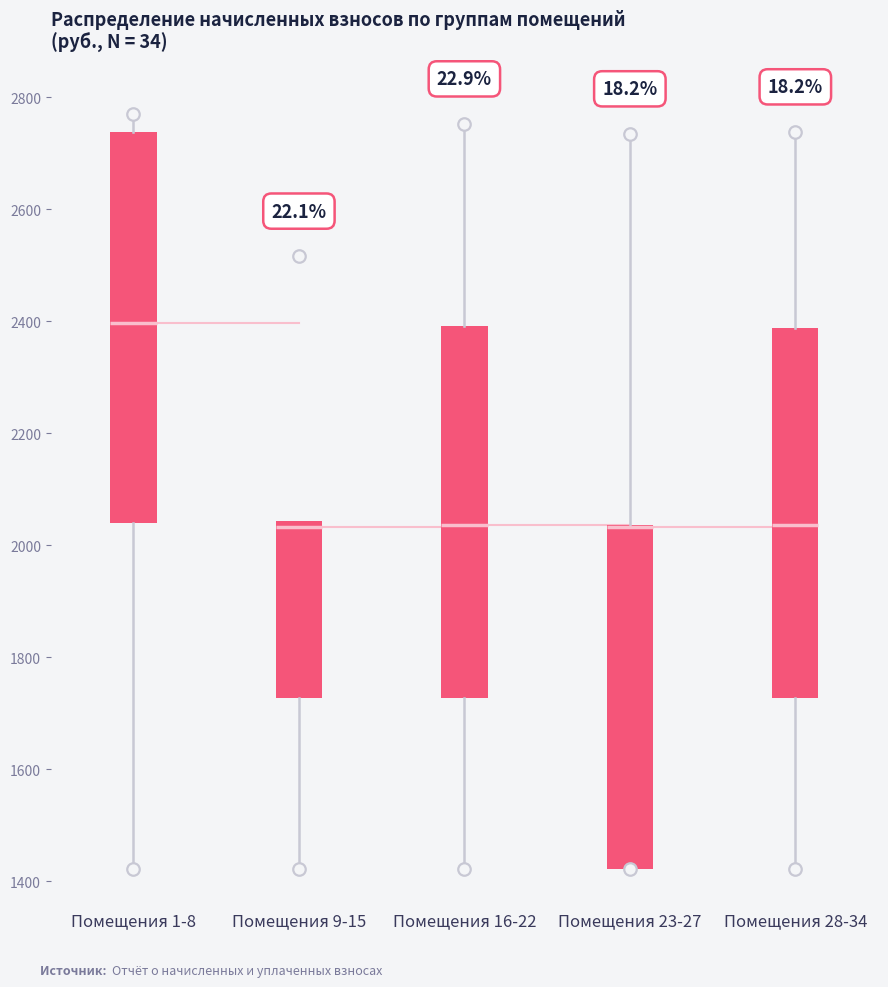

Reading left to right, read every box against the y-axis: the position of its median line, the range the box covers, and the ends of its whiskers. The values are not printed on the chart, so give them approximately, as read against the axis.

Помещения 1-8: median 2400, box 2040 to 2740, whiskers 1420 to 2780
Помещения 9-15: median 2040 (just below the box's upper edge), box 1720 to 2040, whiskers 1420 to 2040
Помещения 16-22: median 2040, box 1720 to 2400, whiskers 1420 to 2760
Помещения 23-27: median 2040 (drawn on the box's upper edge), box 1420 to 2040, whiskers 1420 to 2740
Помещения 28-34: median 2040, box 1720 to 2380, whiskers 1420 to 2740